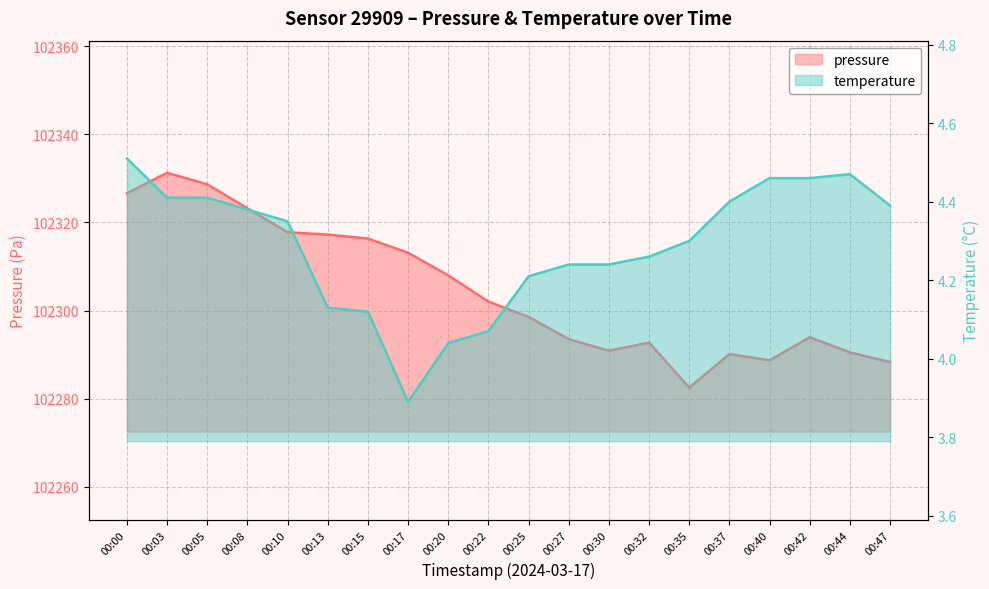

What are all the series names shown in the legend?

pressure, temperature